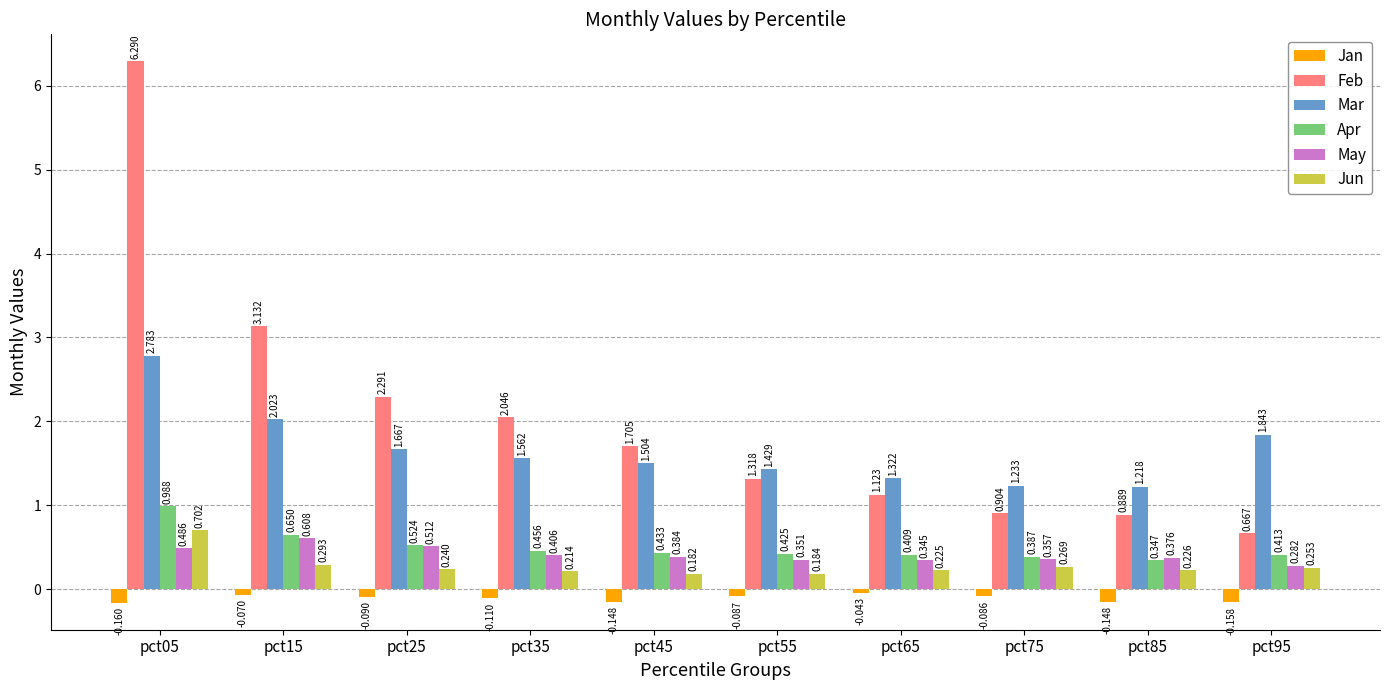

List the series in order of their peak value, highest first.

Feb, Mar, Apr, Jun, May, Jan